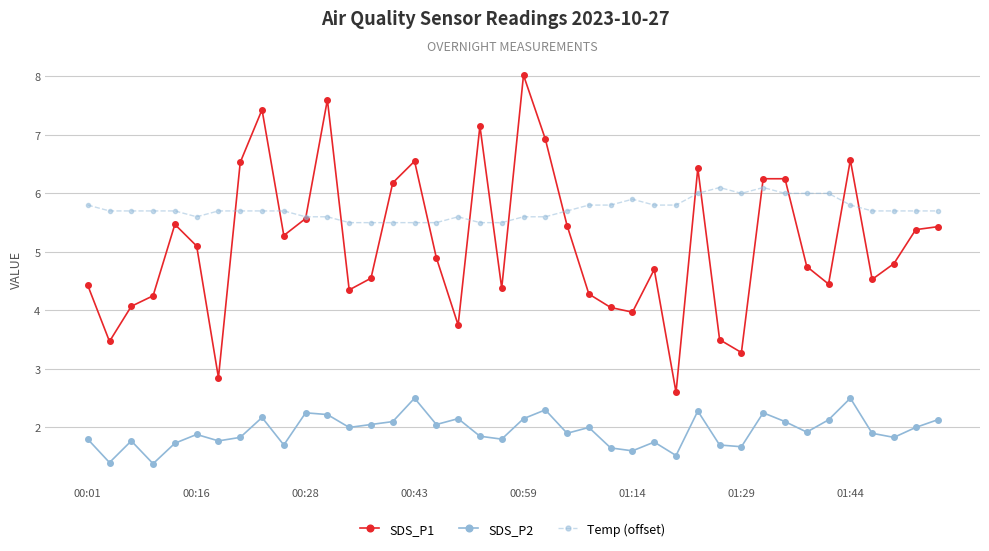

Which series has the largest range (max minus min)?

SDS_P1